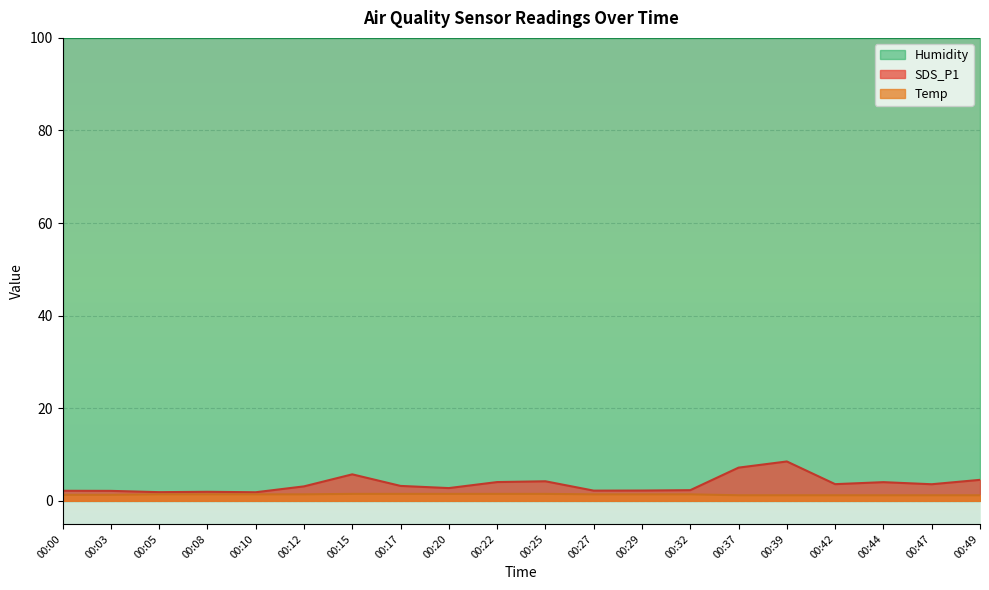

Between 00:05 and 00:37, which series saw the biggest shift?

SDS_P1